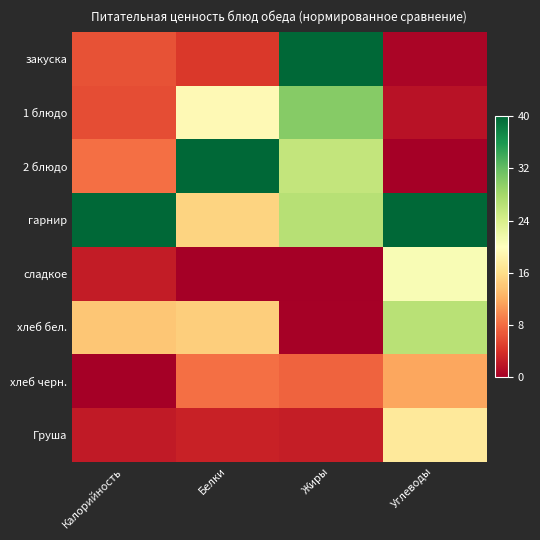

At which category is the sum across all series the highest?

Жиры